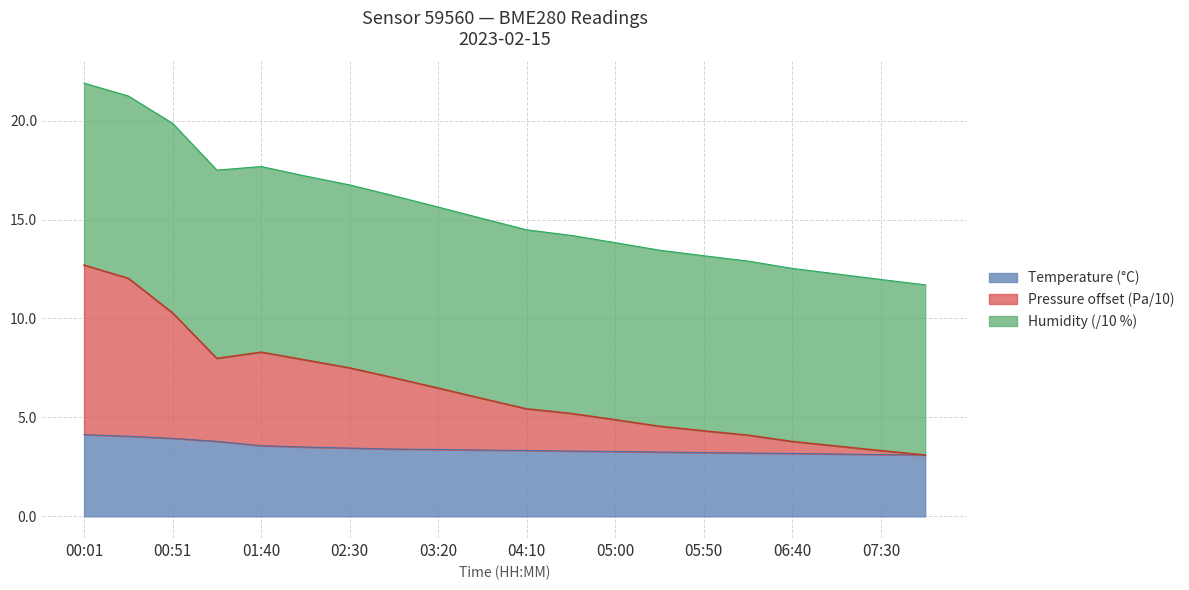

What are all the series names shown in the legend?

Temperature (°C), Pressure offset (Pa/10), Humidity (/10 %)